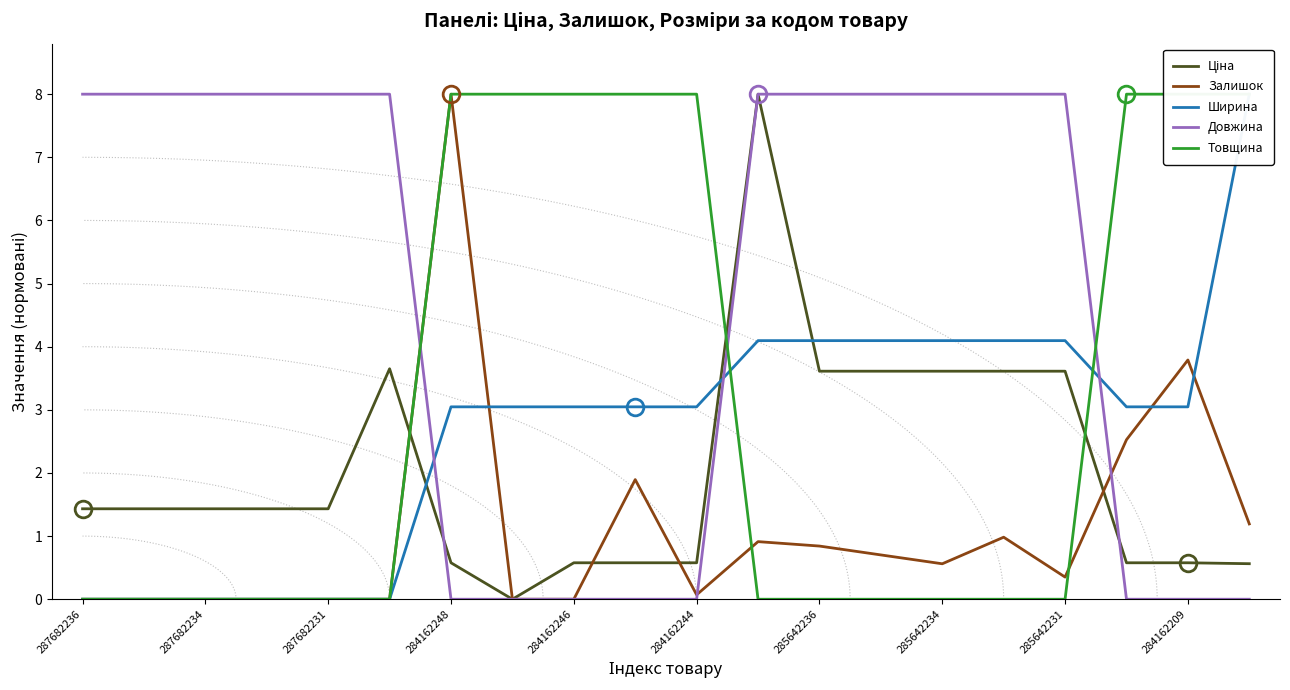

Is it true that Довжина equals 13.4 at 287682231?

False